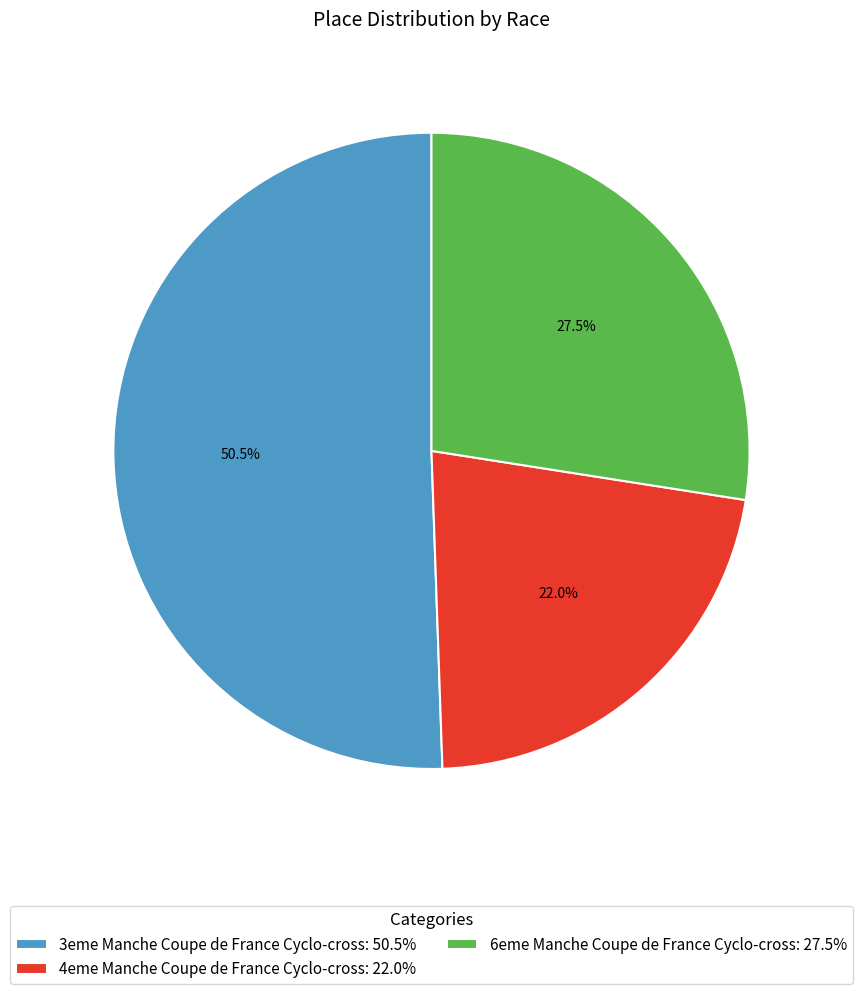

How many segments does this pie chart have?

3